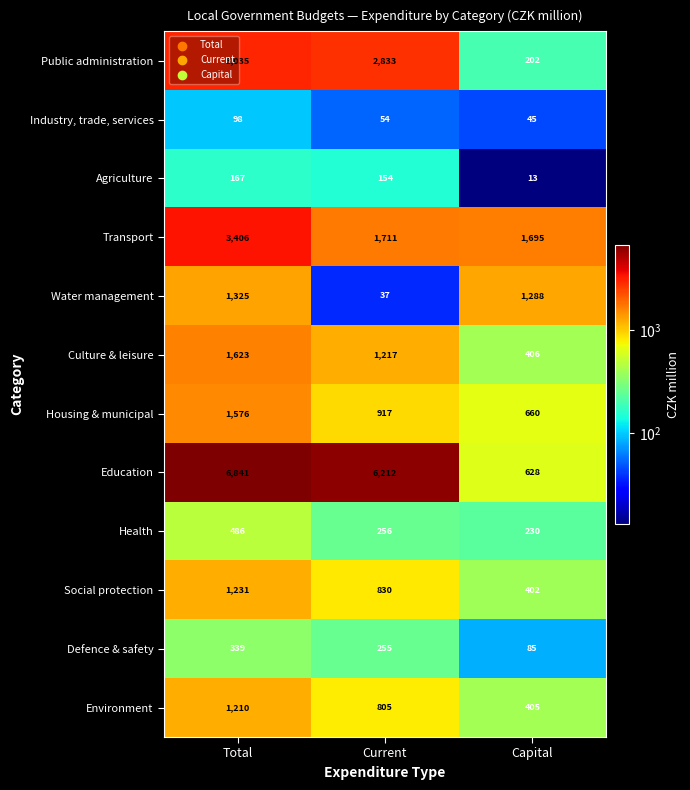

Which series has the largest total across all categories?

Education